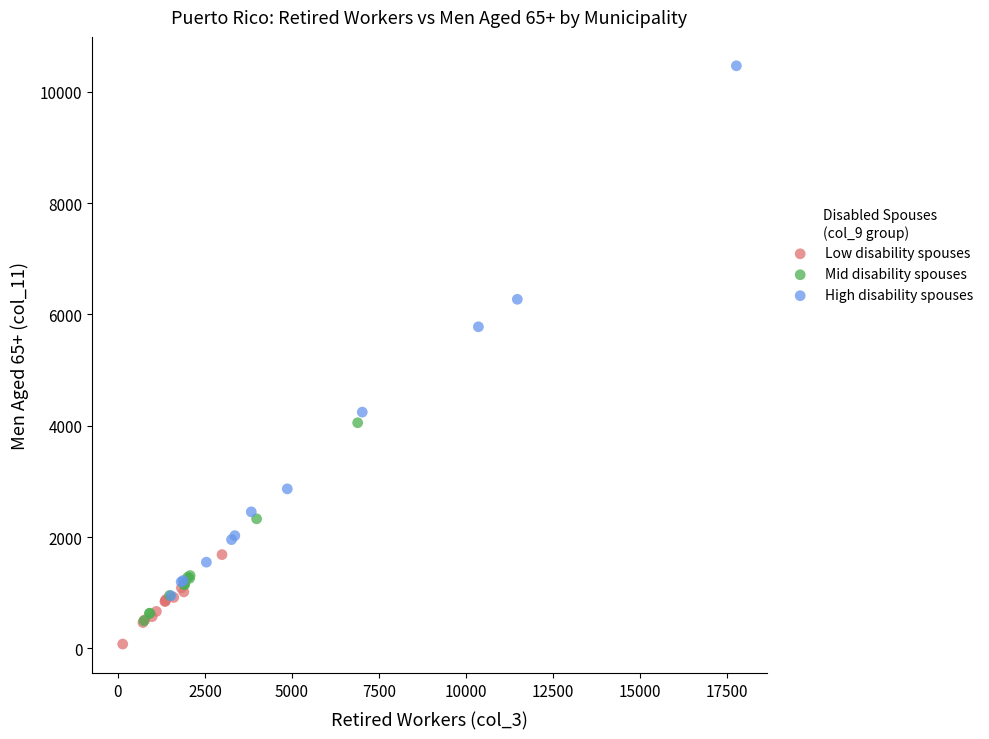

Which series reaches the maximum Y coordinate?

High disability spouses